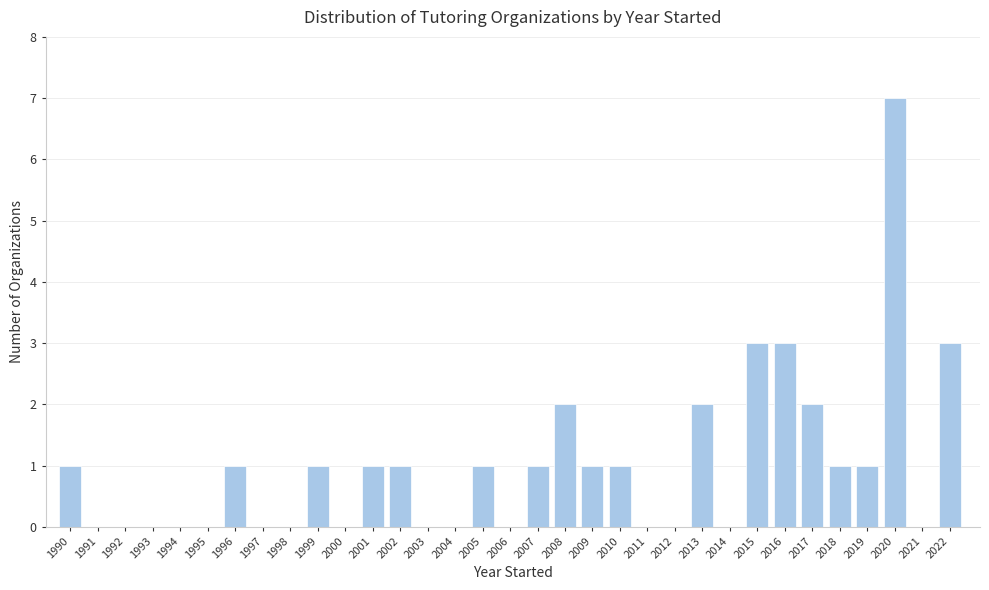

What is the sum of all values?

33